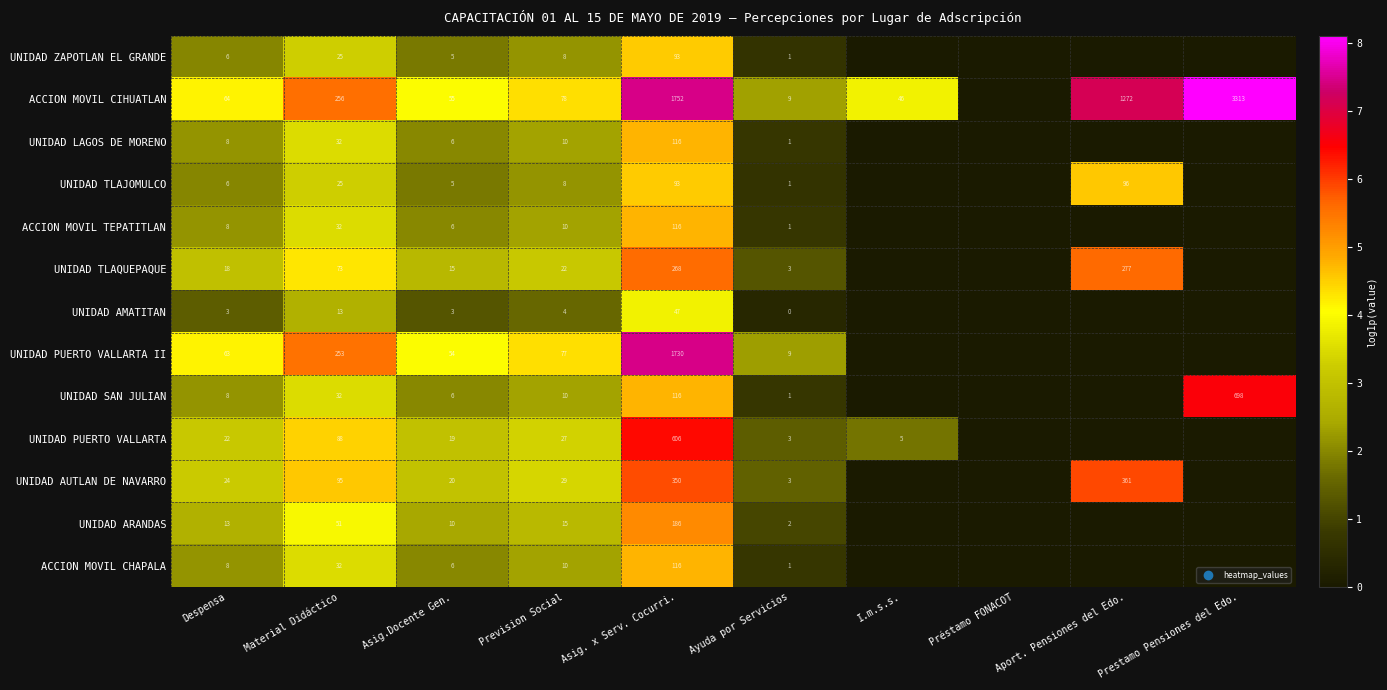

The UNIDAD ARANDAS series shows 4 at Ayuda por Servicios. True or false?

False